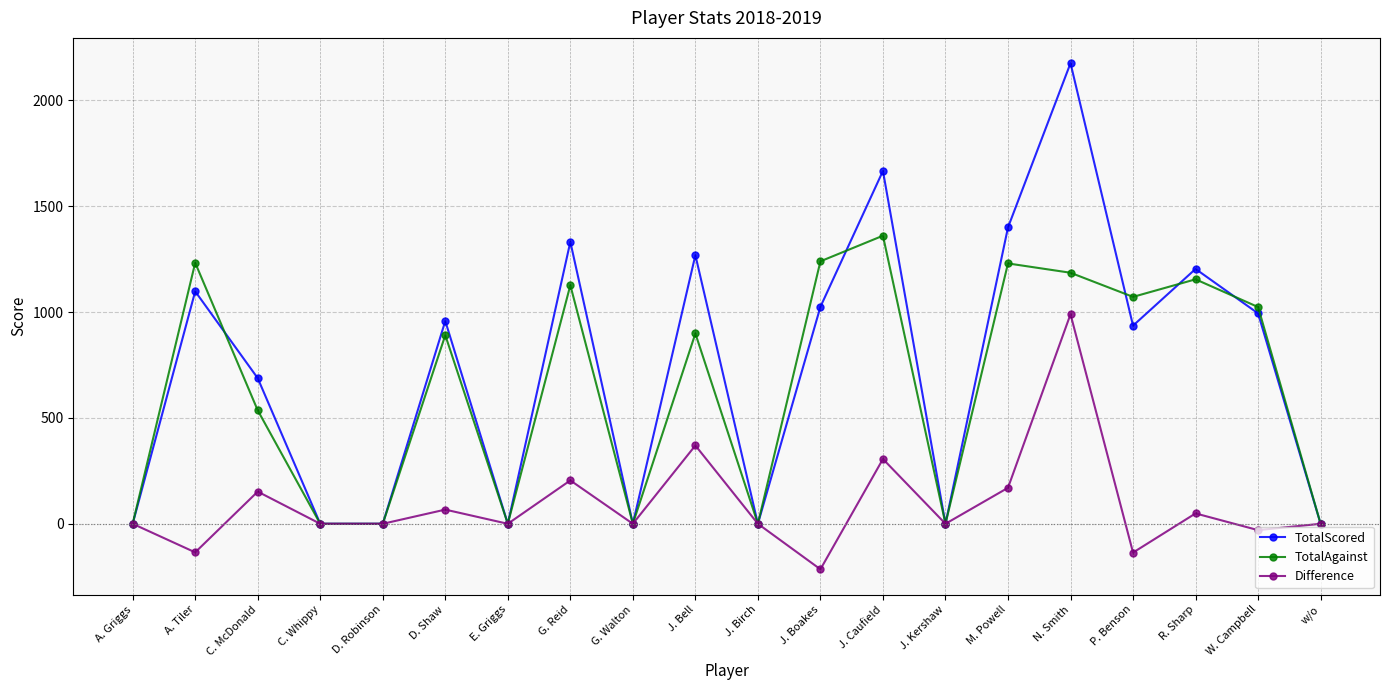

Where does the TotalAgainst series first go above 899?

A. Tiler